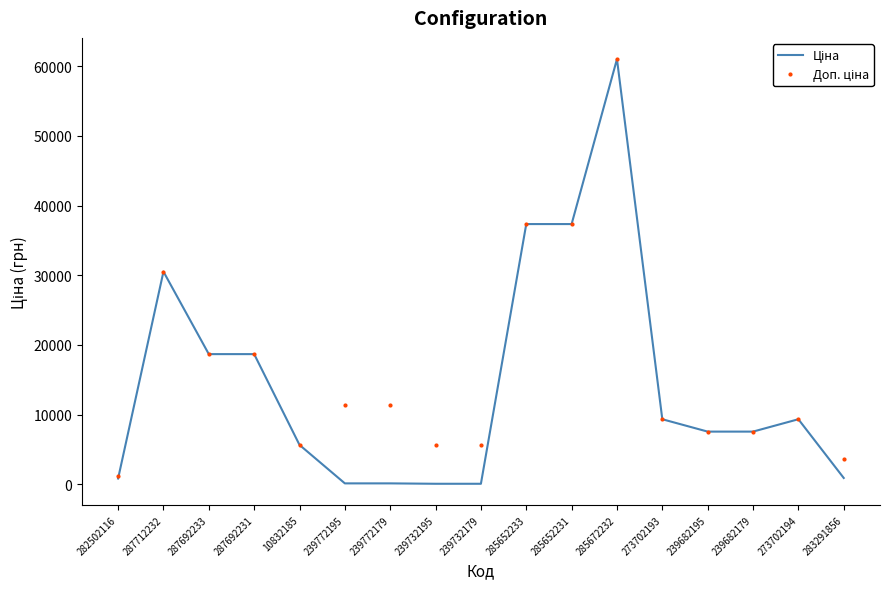

At which category is the sum across all series the highest?

285672232